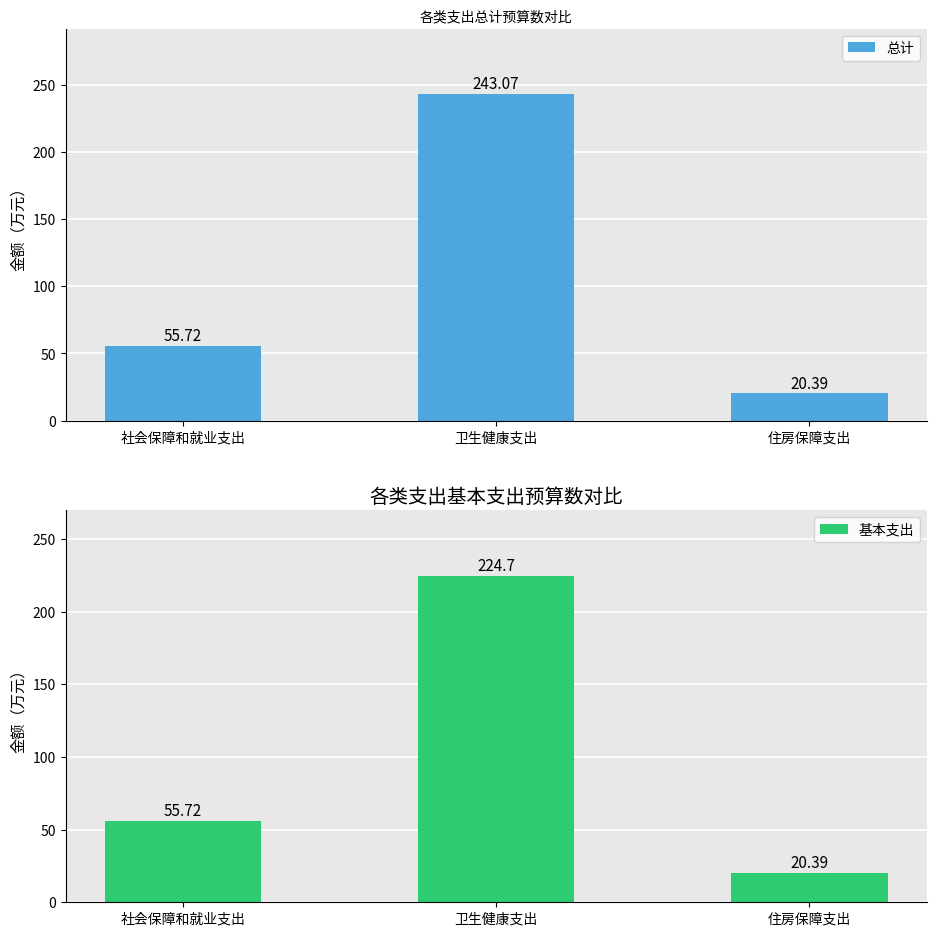

What is the sum of the 总计 values at 卫生健康支出 and 社会保障和就业支出?

298.8